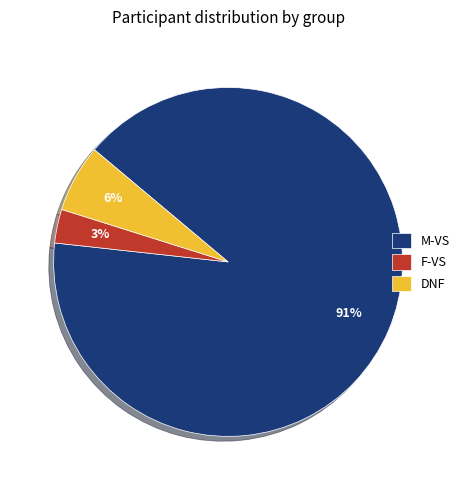

Approximately how many times larger is the value at F-VS compared to DNF?

0.5